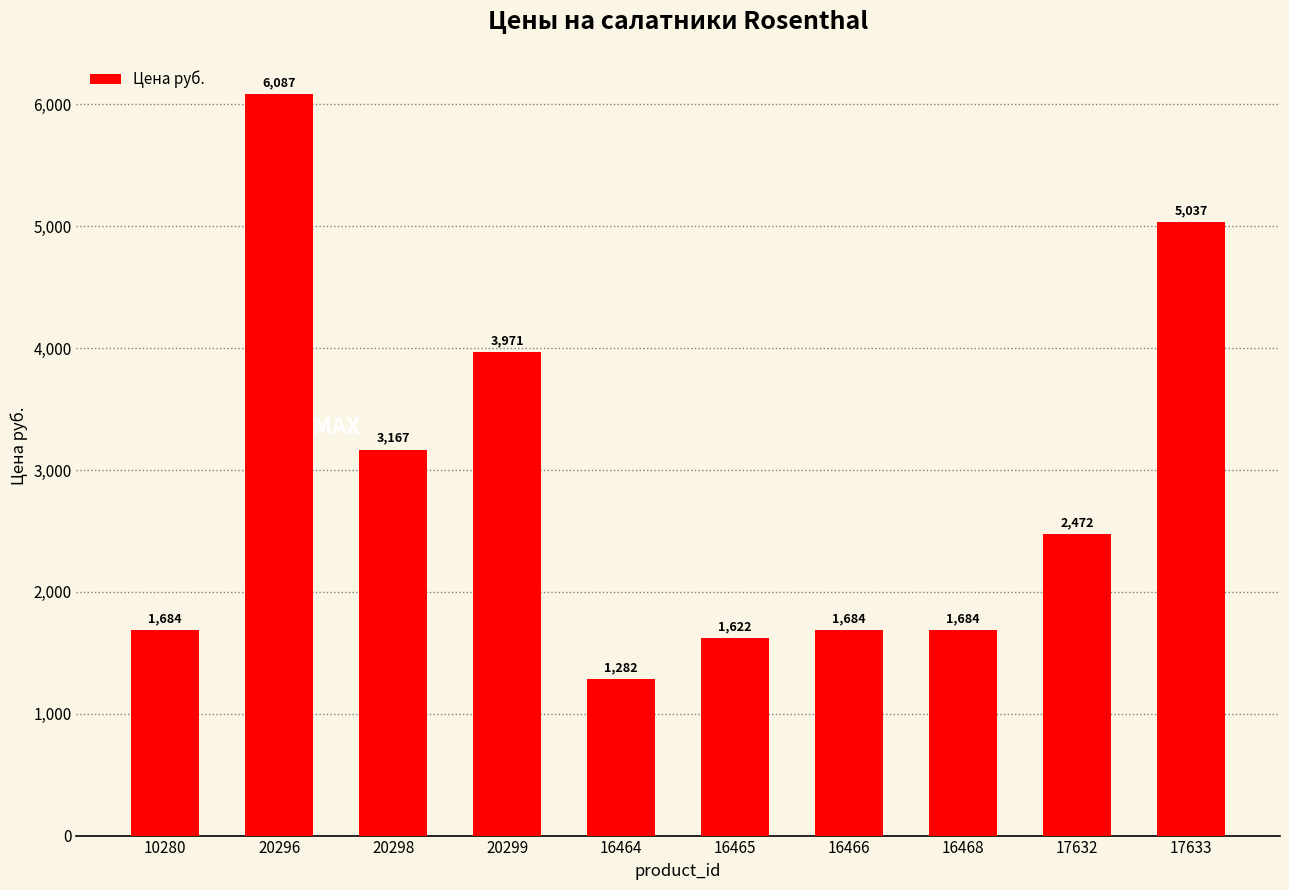

Count the number of values greater than 2471.

5